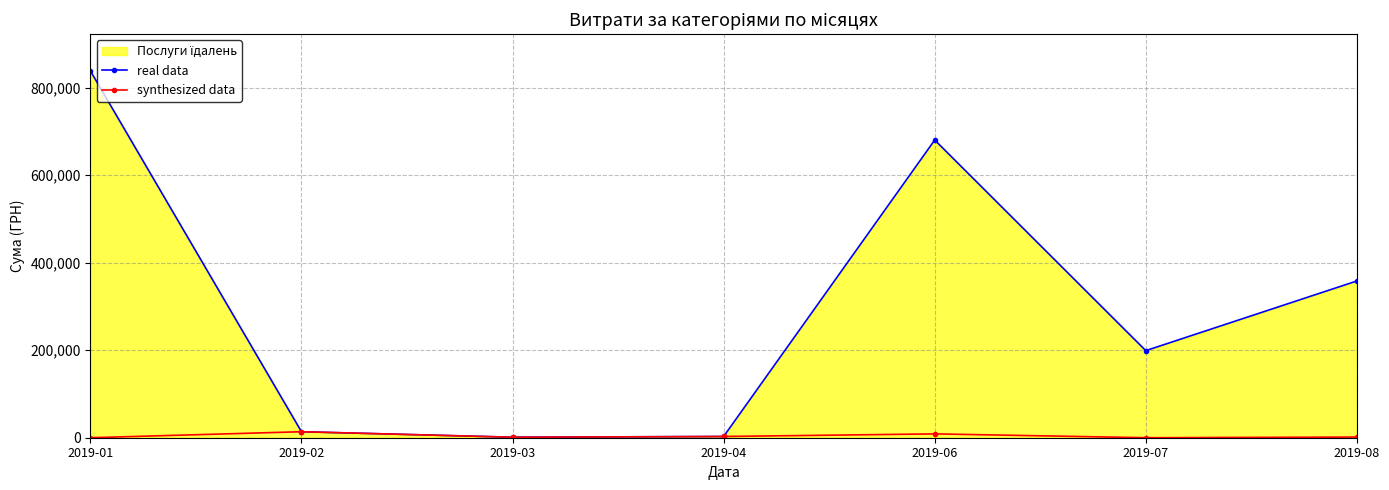

The value of synthesized data at 2019-03 is 1168.8. True or false?

True